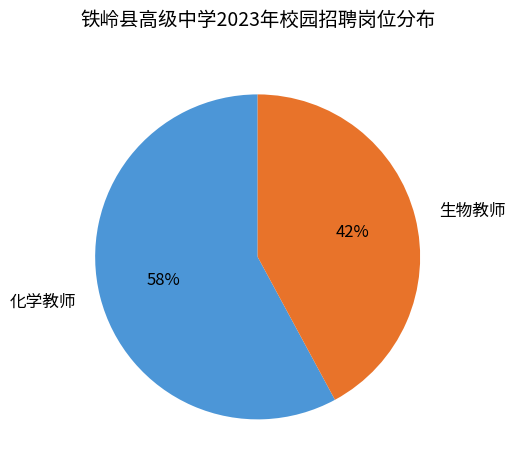

To the nearest percent, what percentage of the pie is 化学教师?

58%